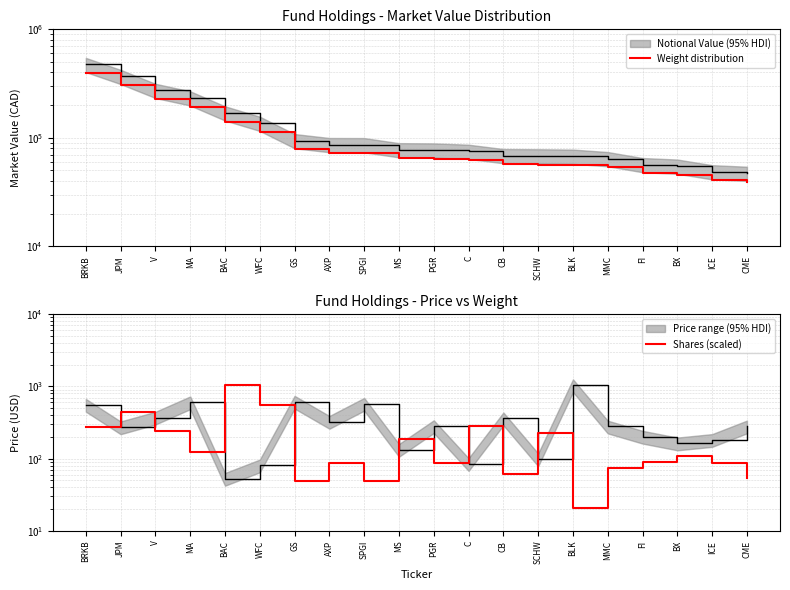

Reading left to right, extract all data points from this chart.

Weight distribution: BRKB=394500.0	JPM=306000.0	V=227700.0	MA=194100.0	BAC=141300.0	WFC=113100.0	GS=78300.0	AXP=72000.0	SPGI=72000.0	MS=64500.0	PGR=64200.0	C=62400.0	CB=57000.0	SCHW=56700.0	BLK=56400.0	MMC=53400.0	FI=47100.0	BX=45600.0	ICE=40500.0	CME=39000.0
Shares (scaled): BRKB=275.1	JPM=437.4	V=239.1	MA=125.1	BAC=1041.4	WFC=544.7	GS=49.6	AXP=86.5	SPGI=48.6	MS=189.2	PGR=88.5	C=287.4	CB=61.2	SCHW=224.9	BLK=21.1	MMC=74.5	FI=90.7	BX=108.9	ICE=86.5	CME=54.4